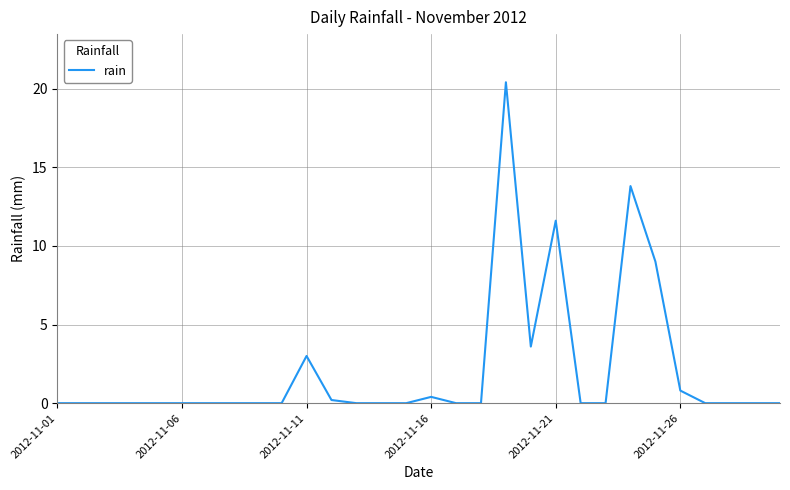

What is the maximum value shown in the chart?

20.4